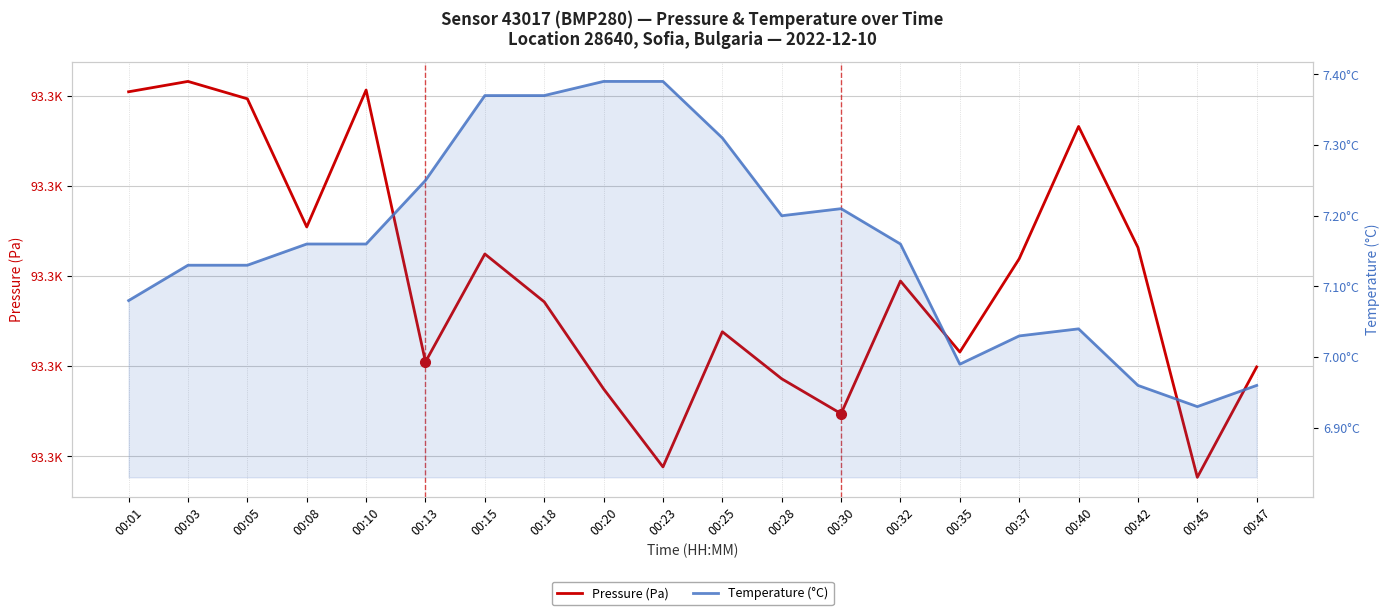

What is the spread (max minus min) of values at 00:13?

93263.2